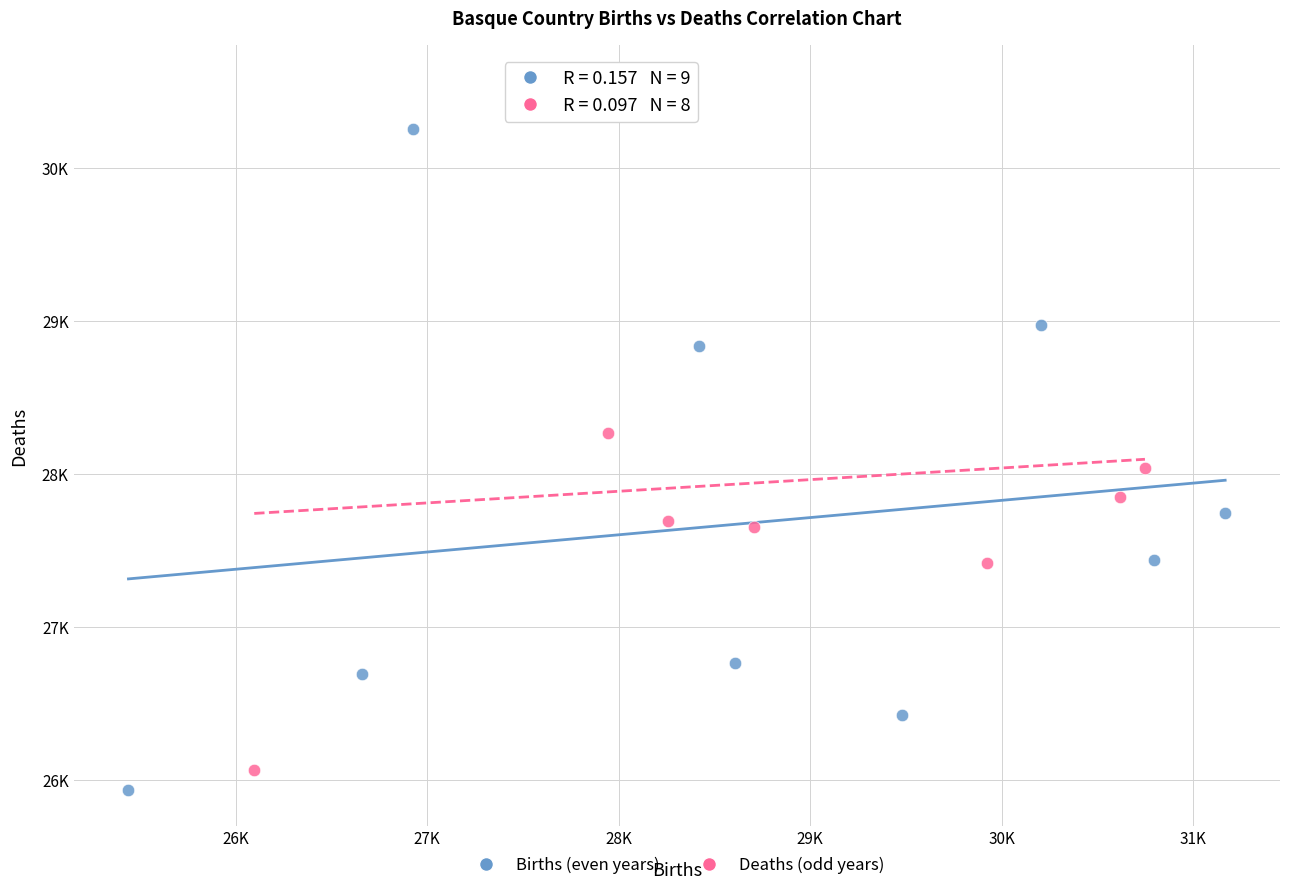

What are all the series names shown in the legend?

Births (even years), Deaths (odd years)